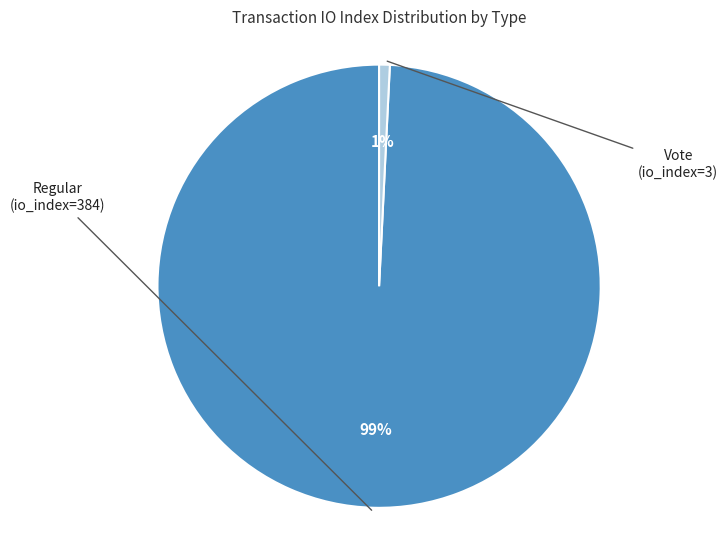

To the nearest percent, what is the difference between the largest and smallest slice percentages?

98%